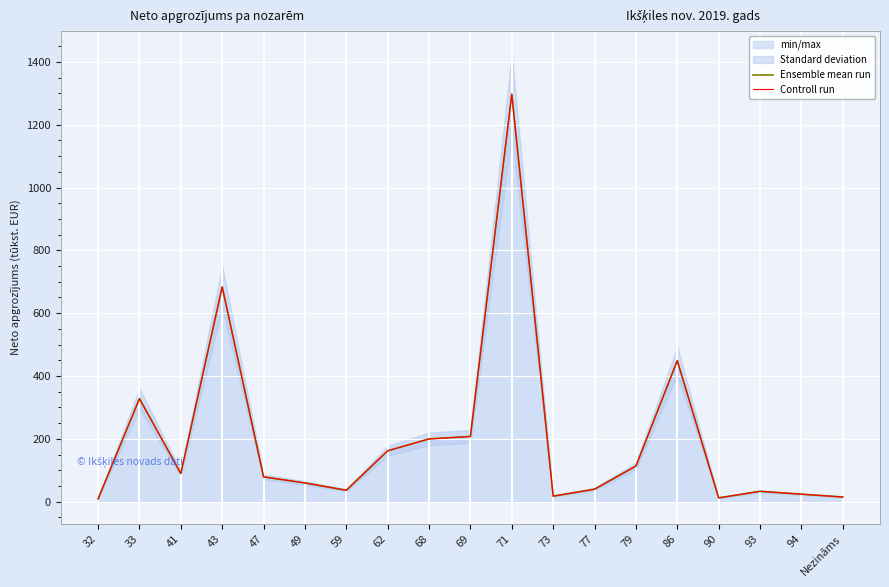

List the labels in order of Ensemble mean run value, smallest first.

32, 90, Nezināms, 73, 94, 93, 59, 77, 49, 47, 41, 79, 62, 68, 69, 33, 86, 43, 71